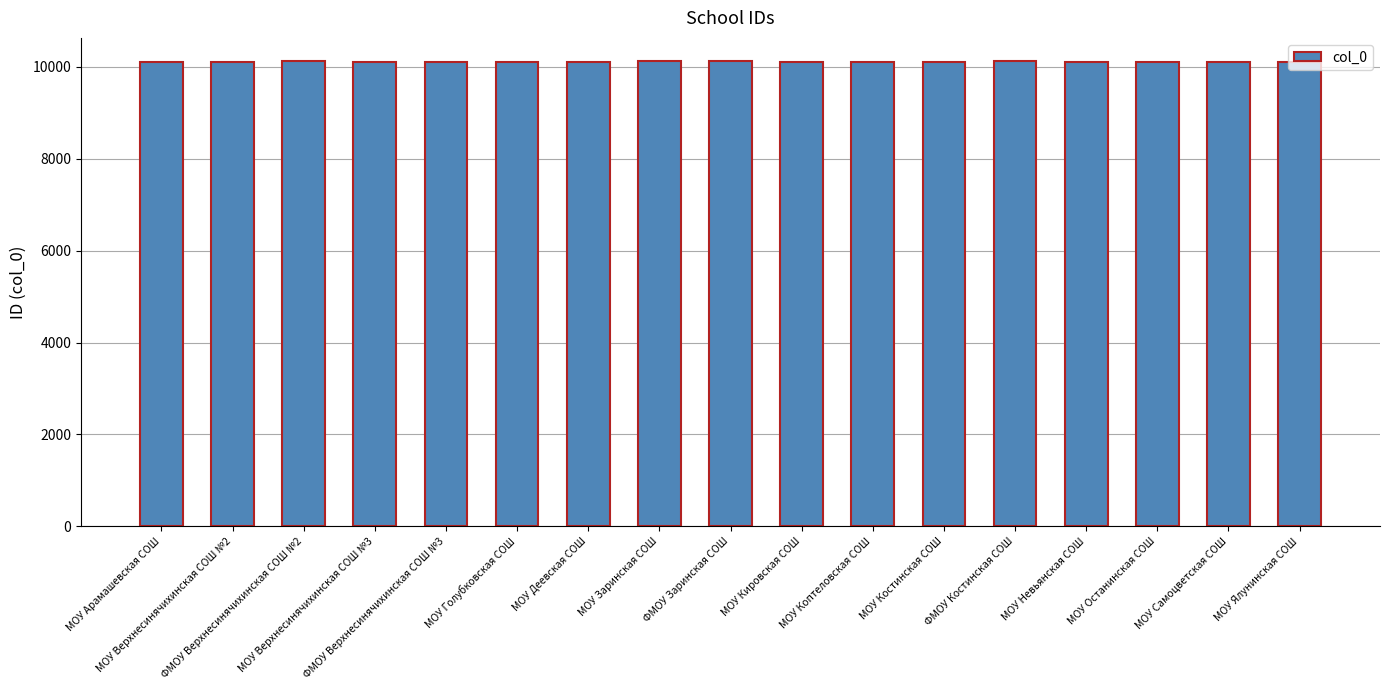

At which label does the data first exceed 10109?

ФМОУ Верхнесинячихинская СОШ №2